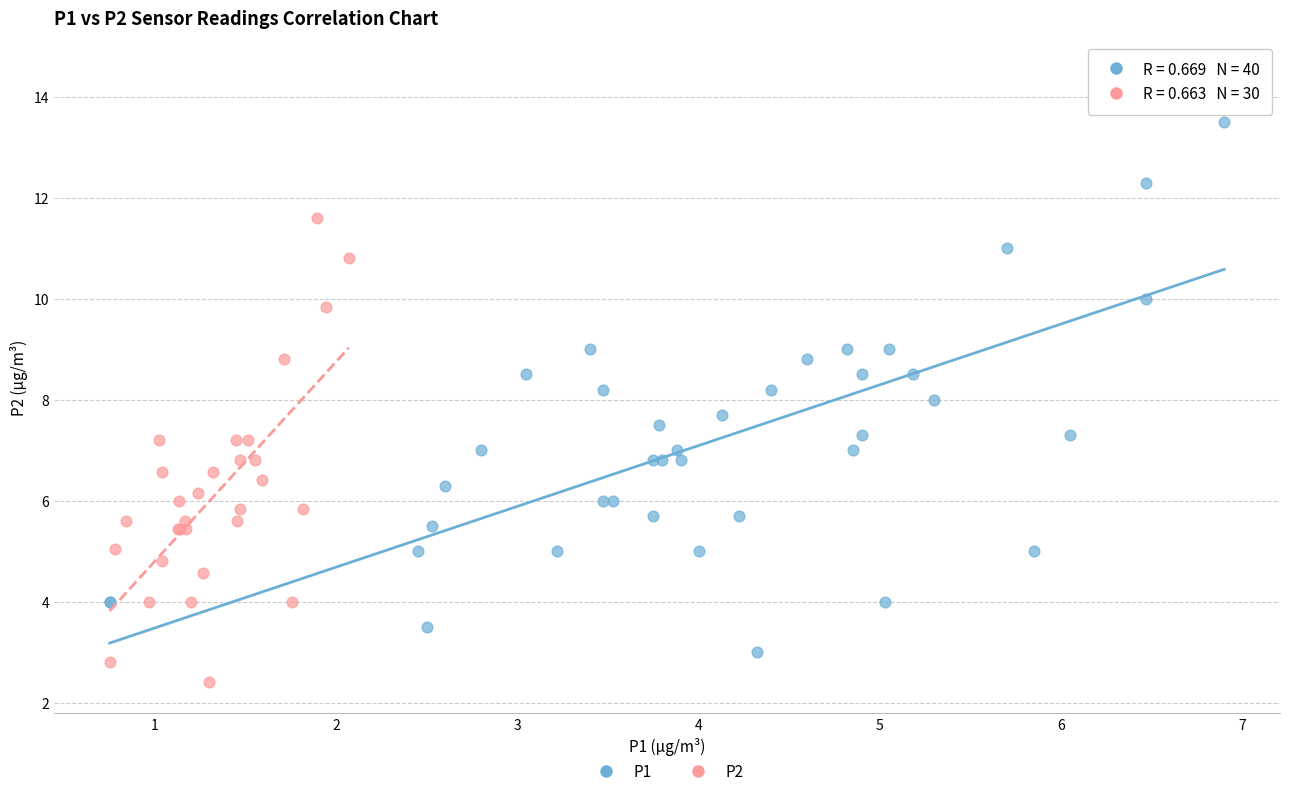

Which series reaches the minimum Y coordinate?

P2